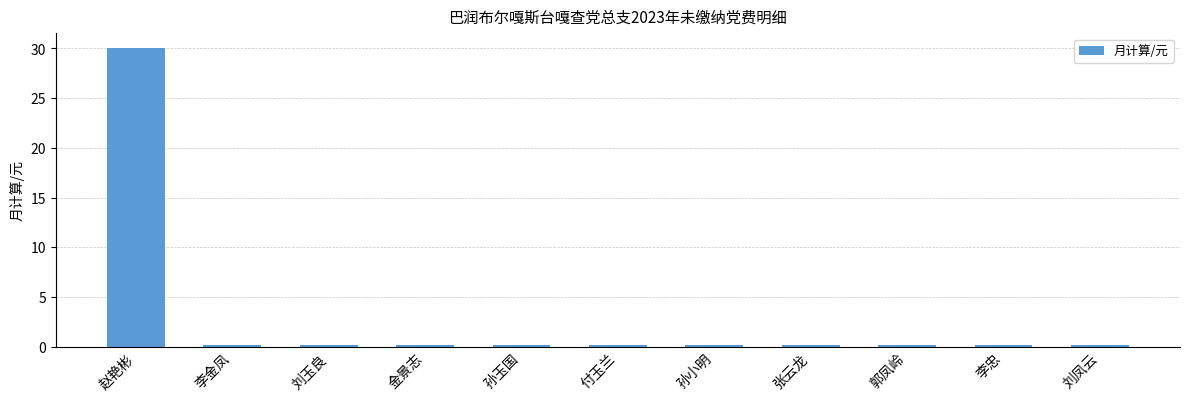

The value at 刘玉良 is 0.2. True or false?

True